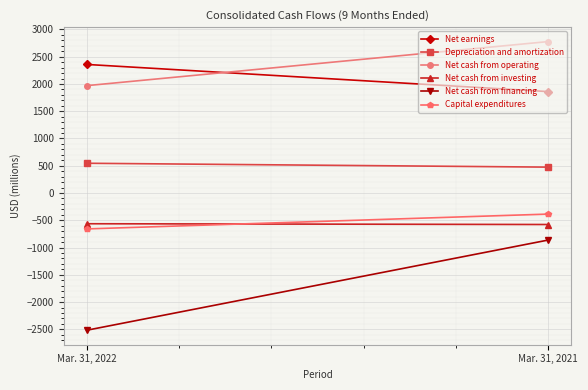

What is the maximum value for Net earnings?

2358